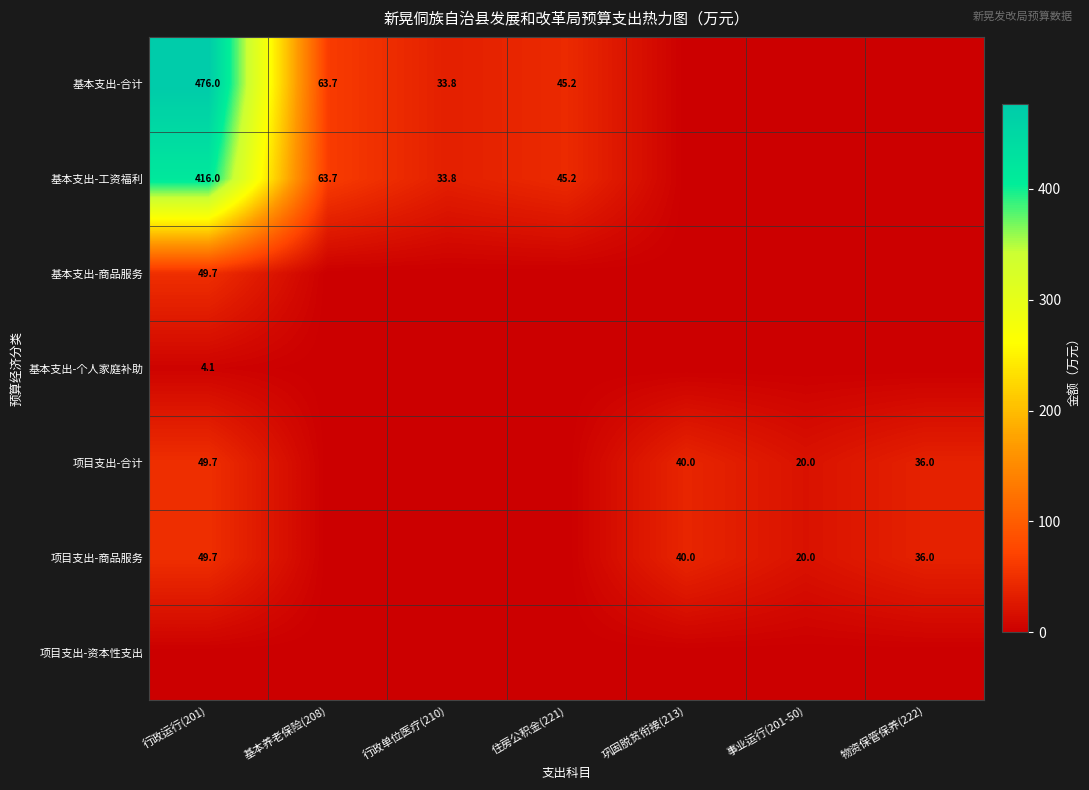

At which category is the sum across all series the highest?

行政运行(201)